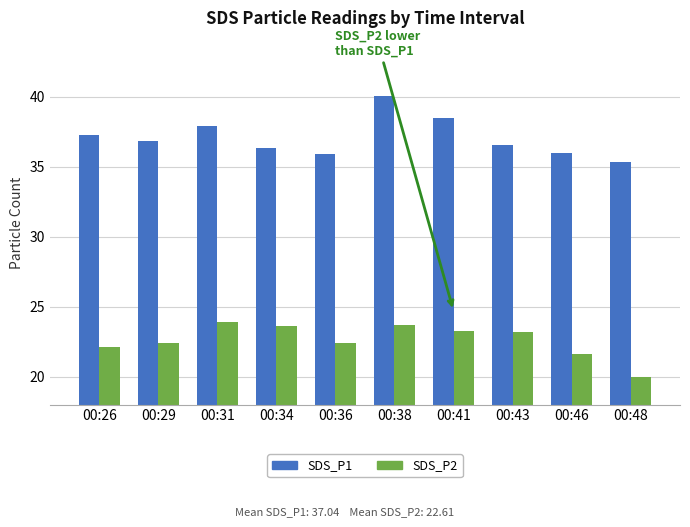

What is the difference between the SDS_P1 values at 00:43 and 00:38?

3.5